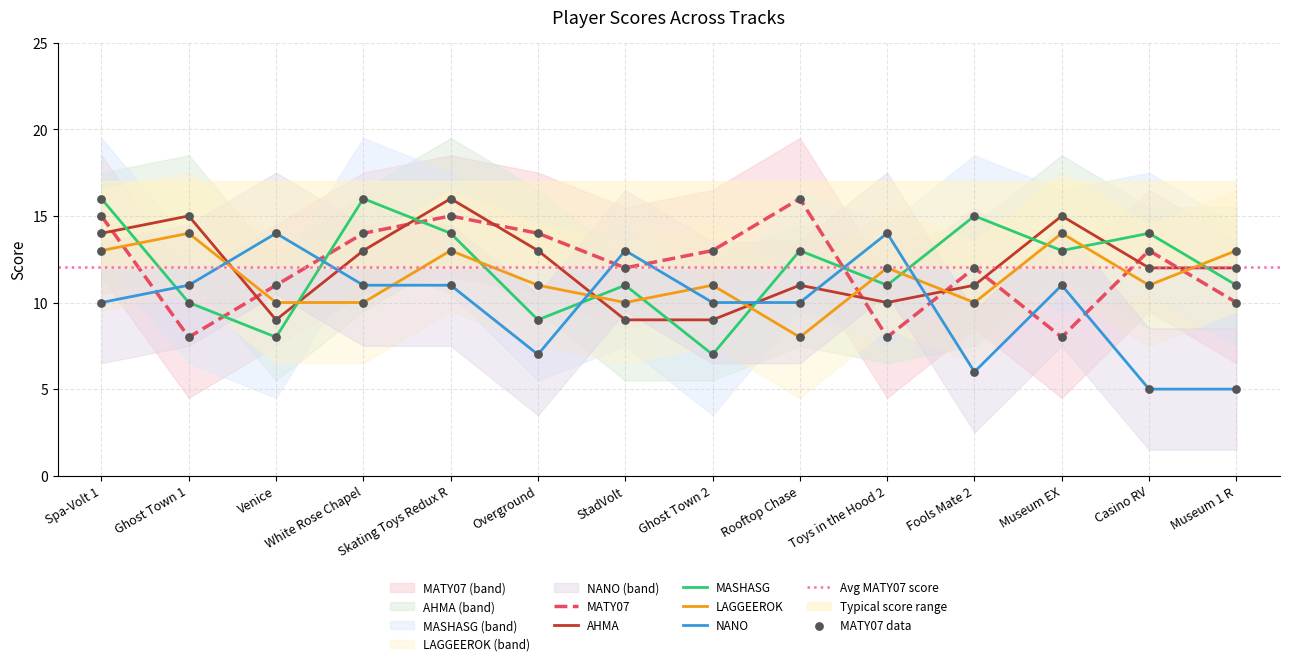

Is the value of MASHASG at StadVolt greater than the value of MATY07 at Overground?

No